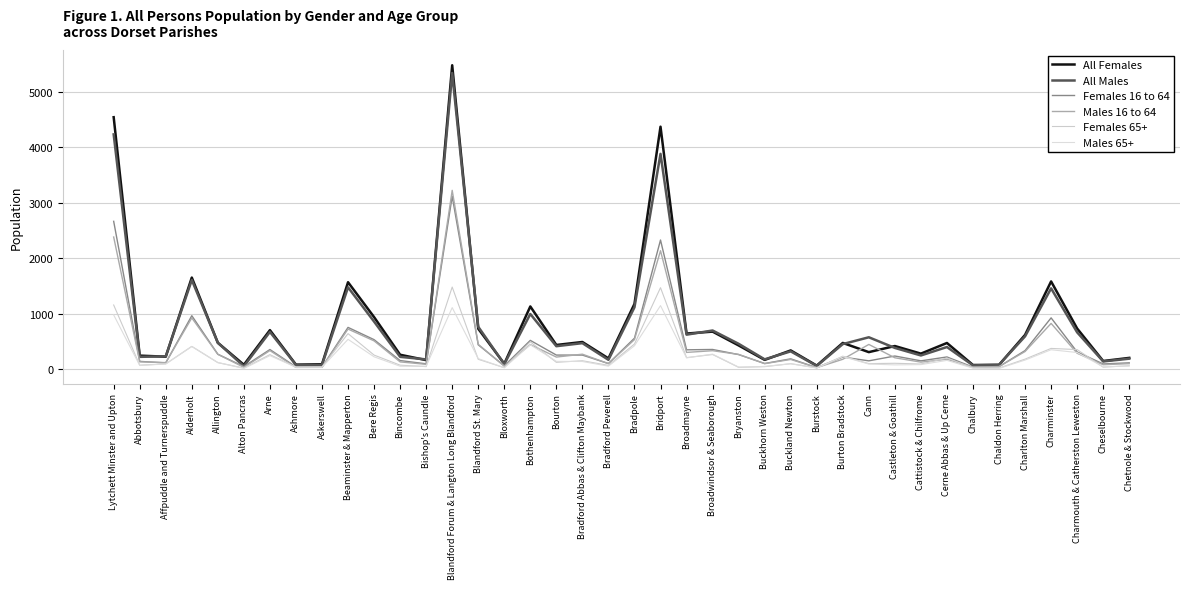

Which has a higher value, Bradpole or Blandford Forum & Langton Long Blandford?

Blandford Forum & Langton Long Blandford